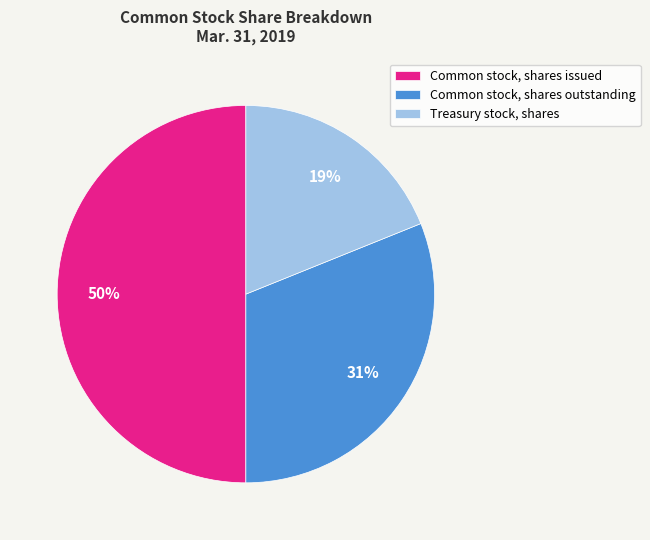

To the nearest percent, what percentage of the pie is Treasury stock, shares?

19%